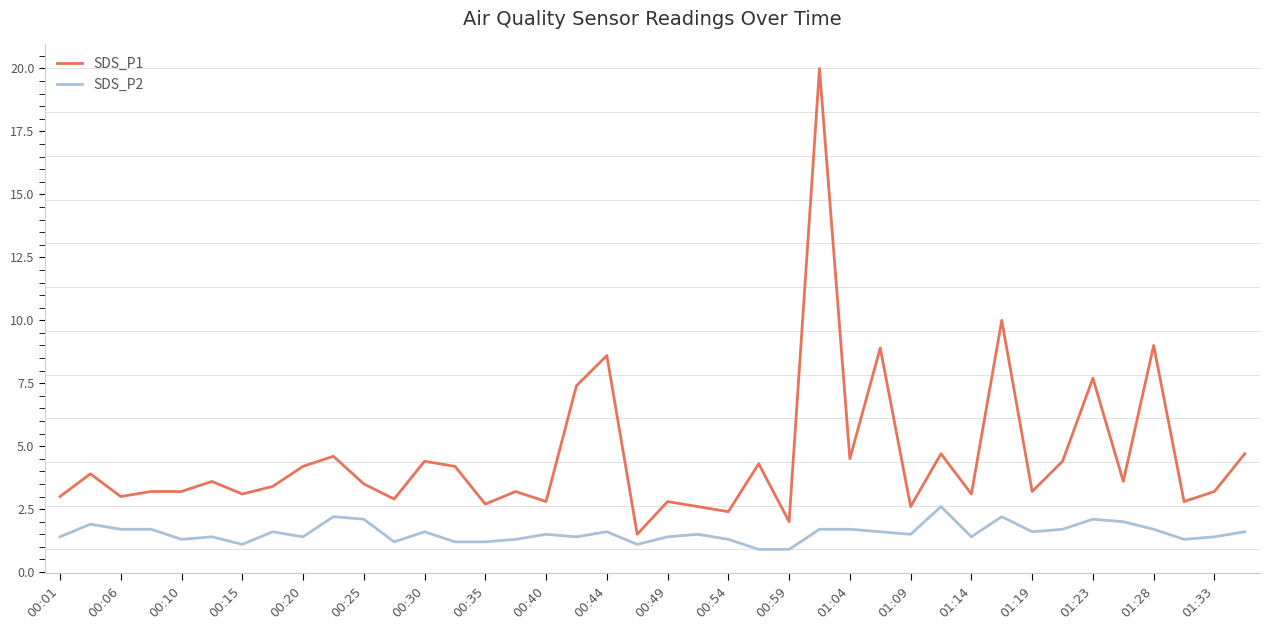

Rank the series by their maximum value, from lowest to highest.

SDS_P2, SDS_P1